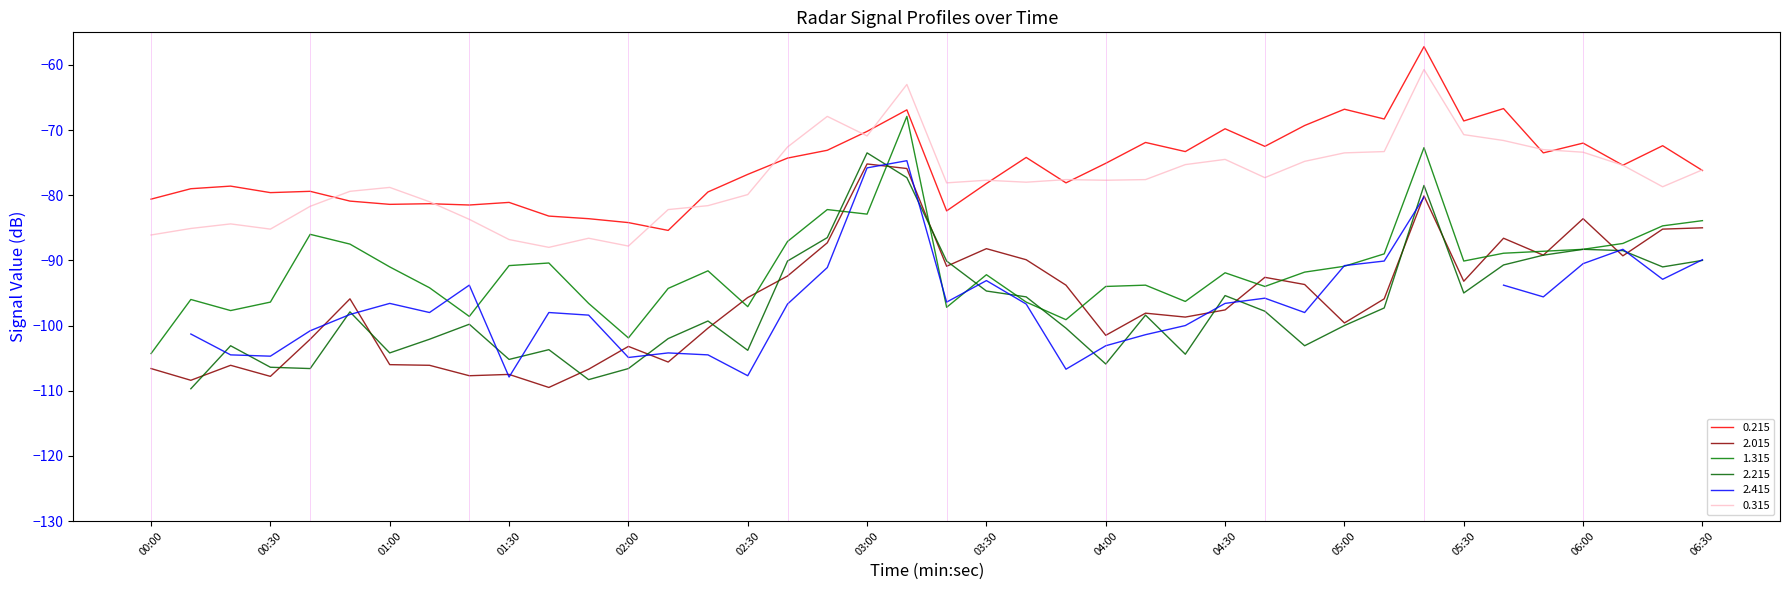

Where does the 2.015 series first go above -95?

16